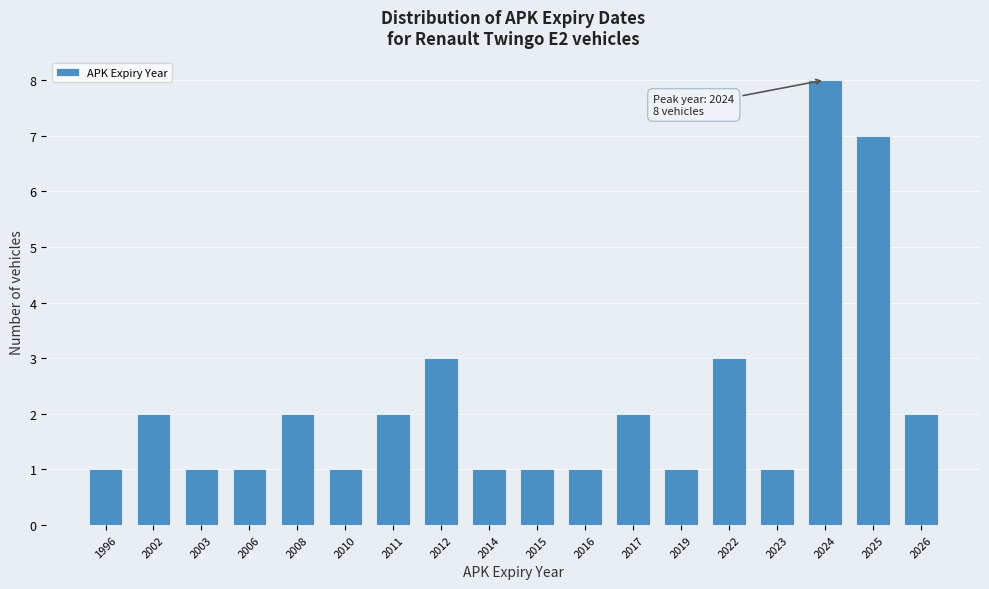

Reading right to left, extract all data points from this chart.

2	7	8	1	3	1	2	1	1	1	3	2	1	2	1	1	2	1